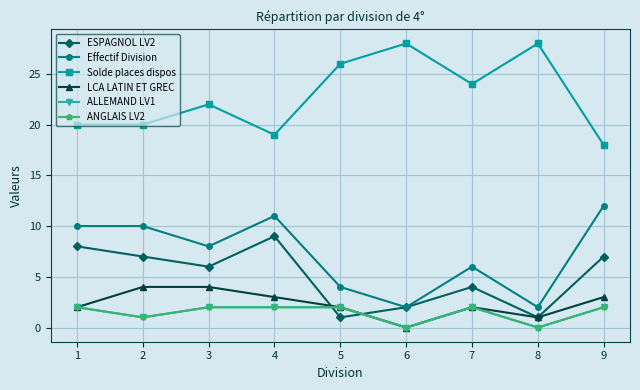

The Effectif Division series shows 10 at 2. True or false?

True